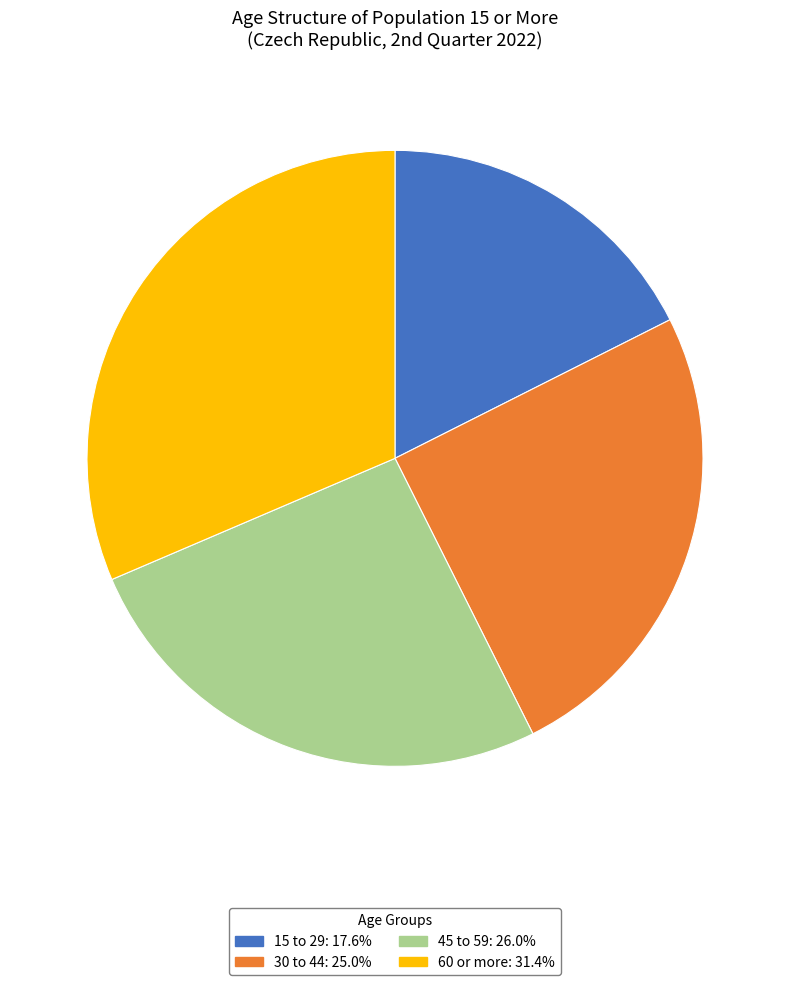

Combined, do 60 or more and 45 to 59 account for over 50%?

Yes